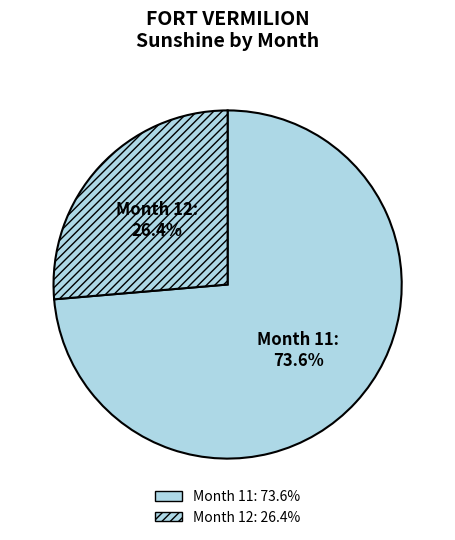

Which category has the biggest portion of the pie?

Month 11